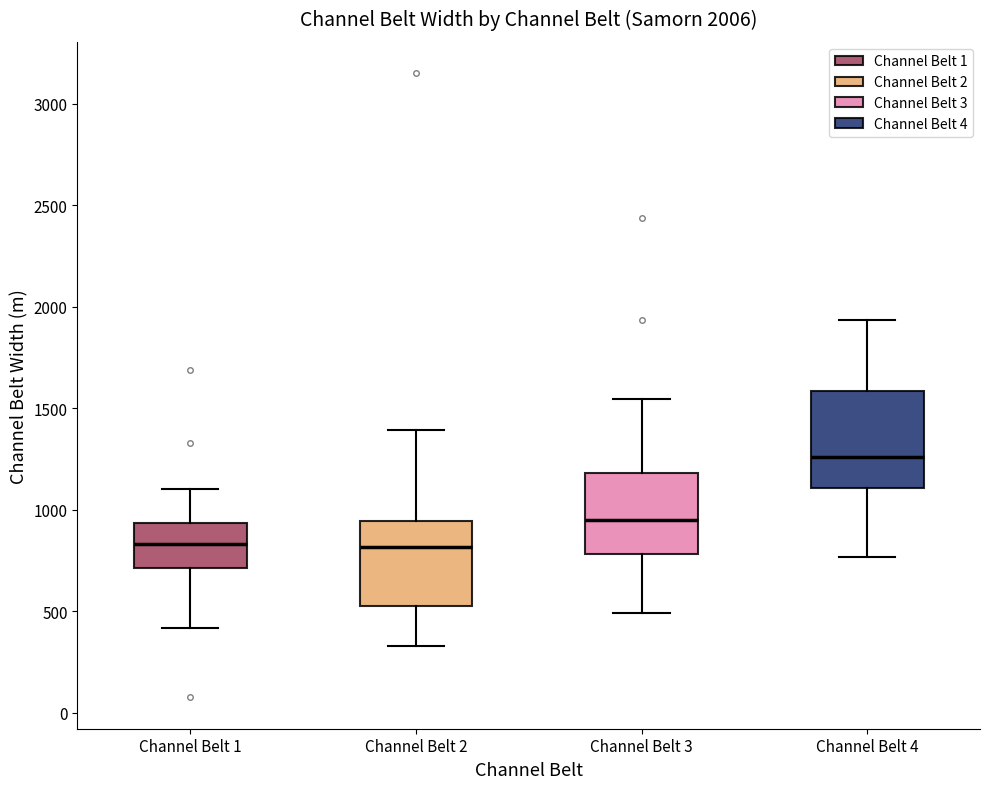

Which box is the tallest, from its lower edge to its upper edge?

Channel Belt 4